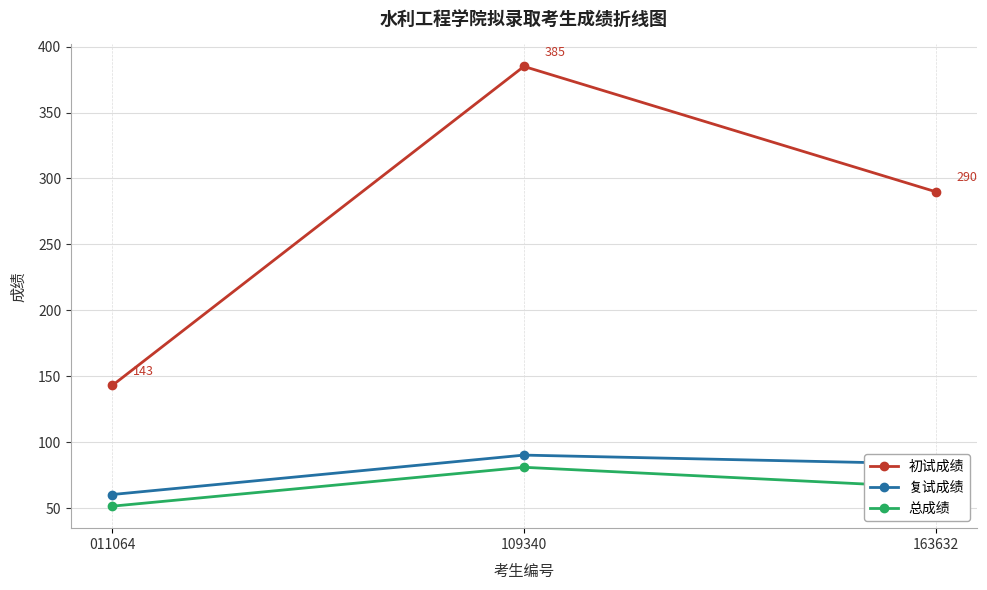

Which series changed the most between 109340 and 163632?

初试成绩